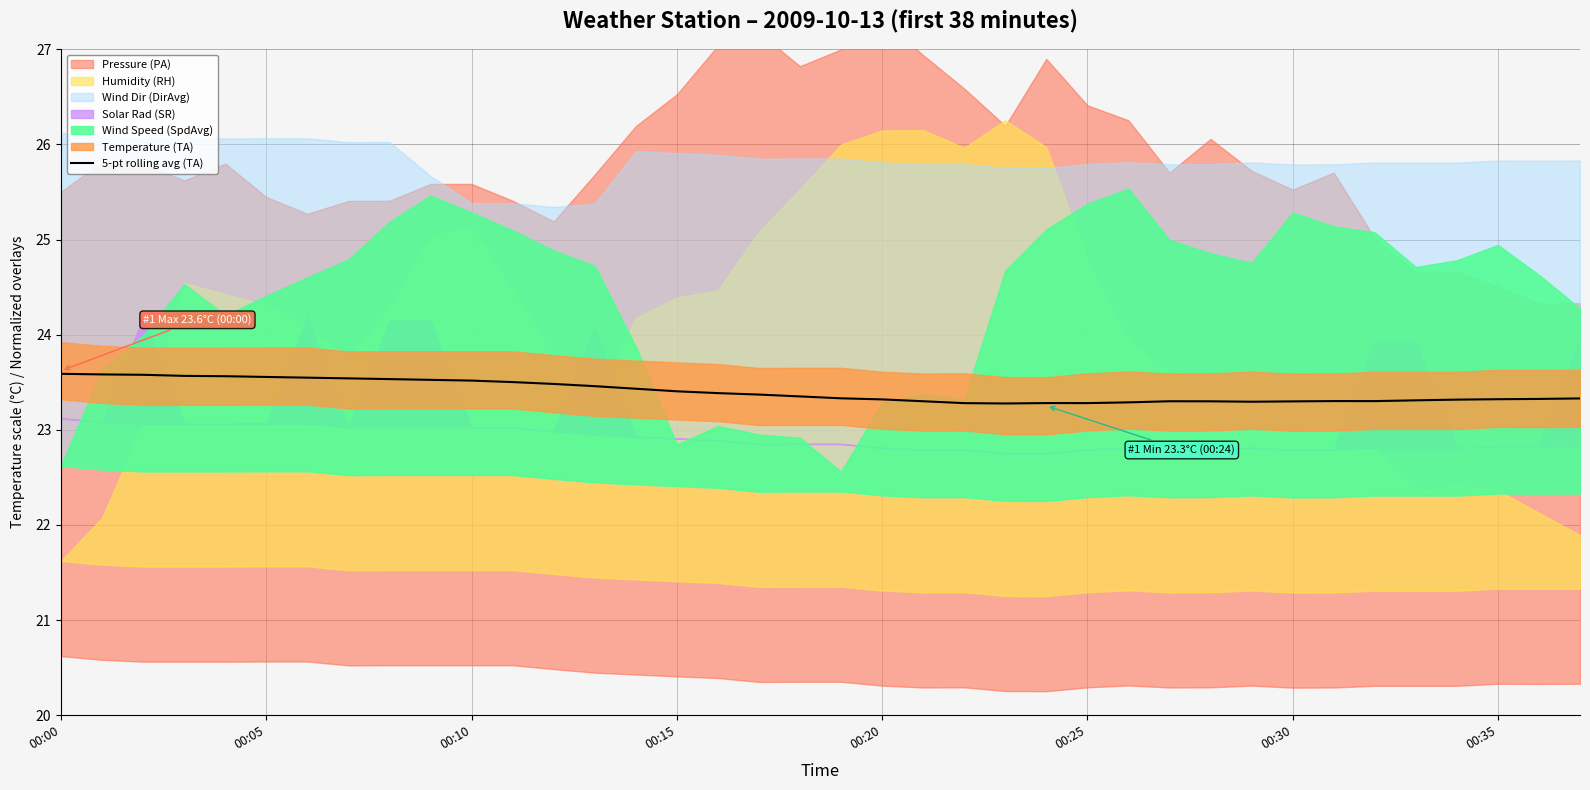

What is the smallest value displayed?

23.3